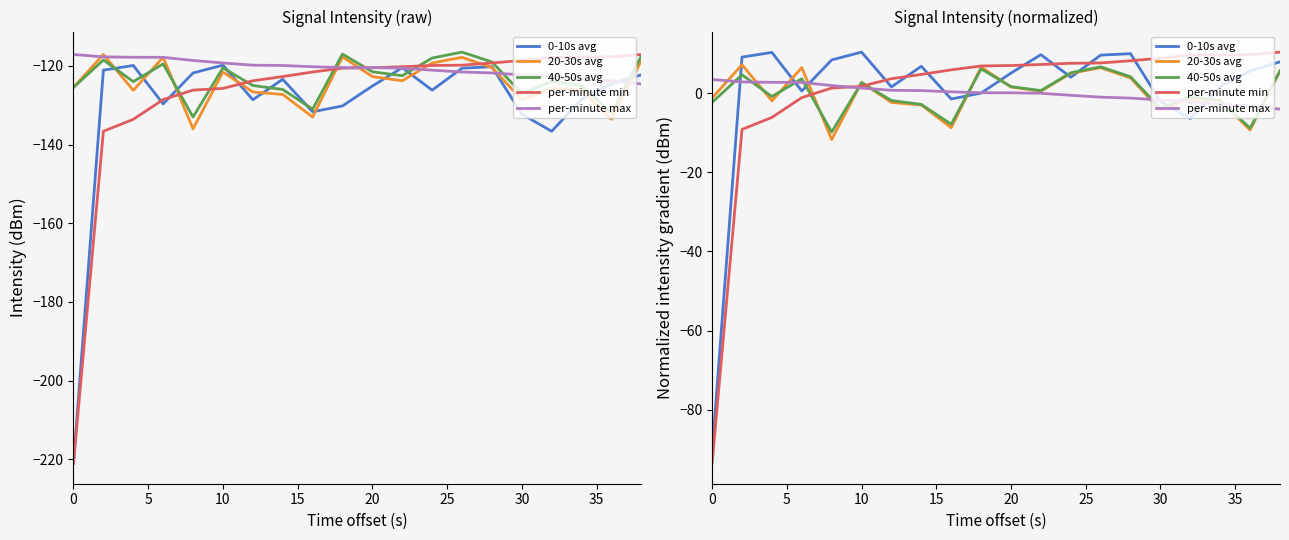

Does the chart display data point markers on the line(s)?

No